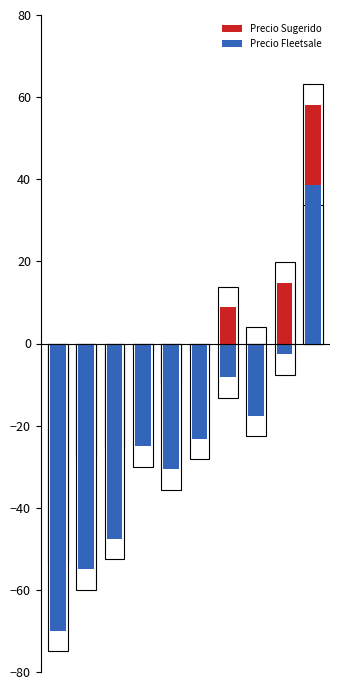

Read the Precio Fleetsale value at 9.

38.7